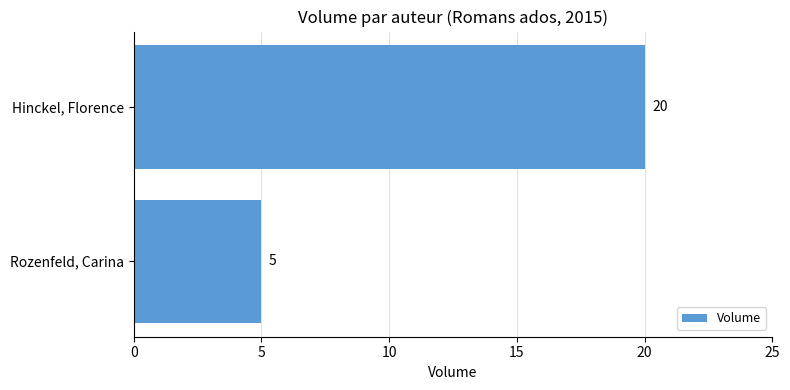

The chart shows a value of 20 at Hinckel, Florence. True or false?

True